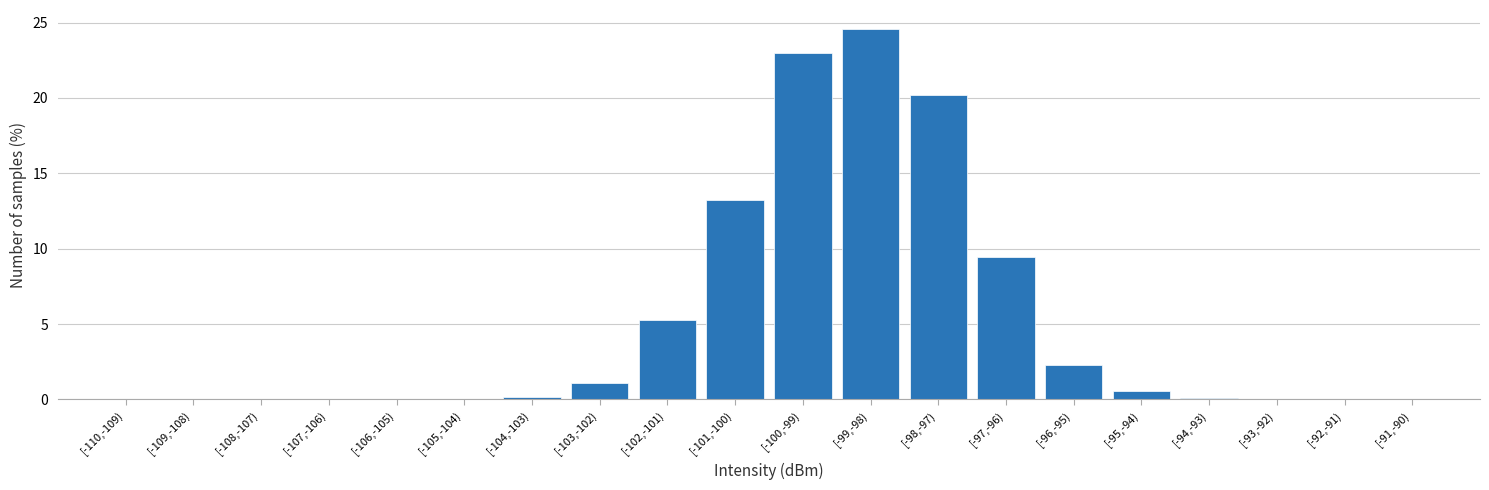

Which label corresponds to the largest value in the chart?

[-99,-98)